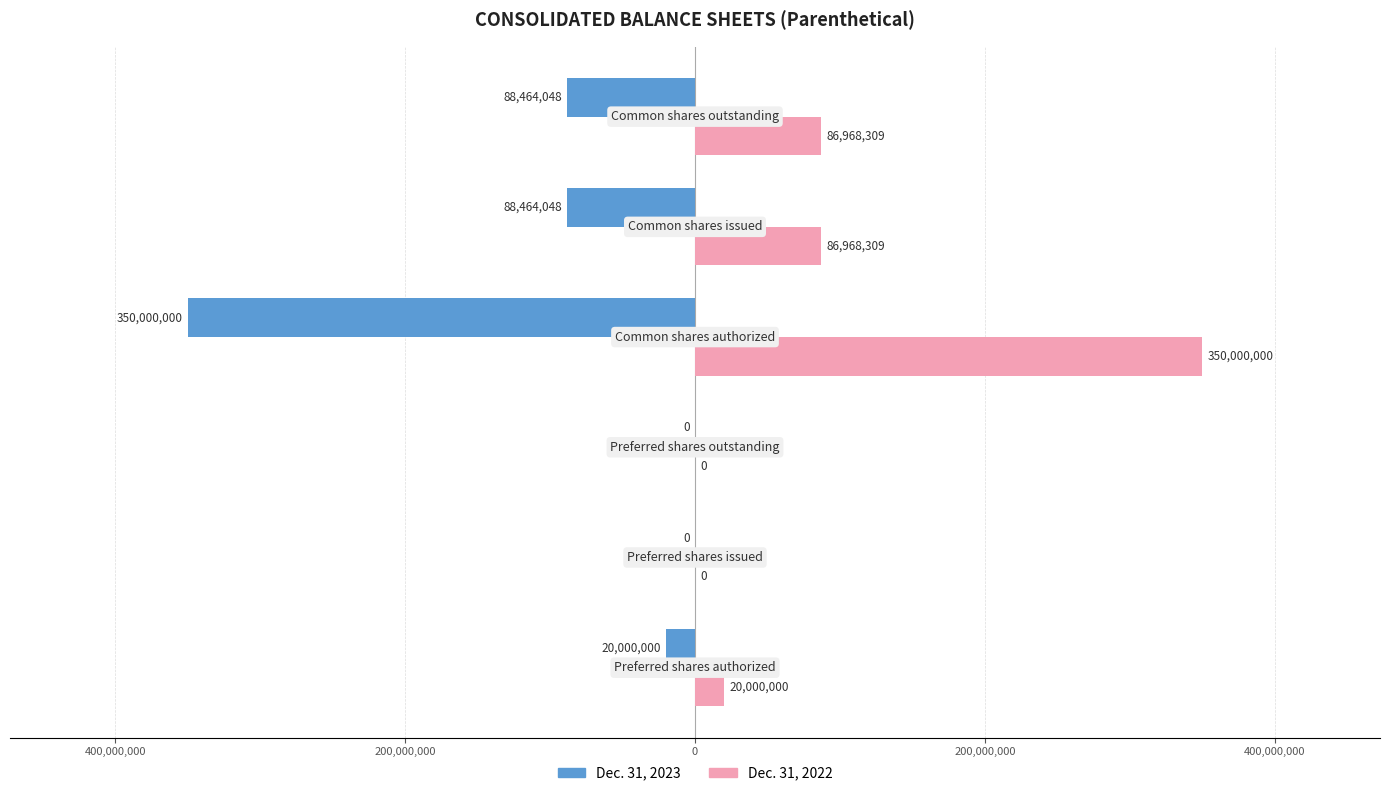

Reading right to left, extract all data points from this chart.

Dec. 31, 2023: -88464048	-88464048	-350000000	0	0	-20000000
Dec. 31, 2022: 86968309	86968309	350000000	0	0	20000000